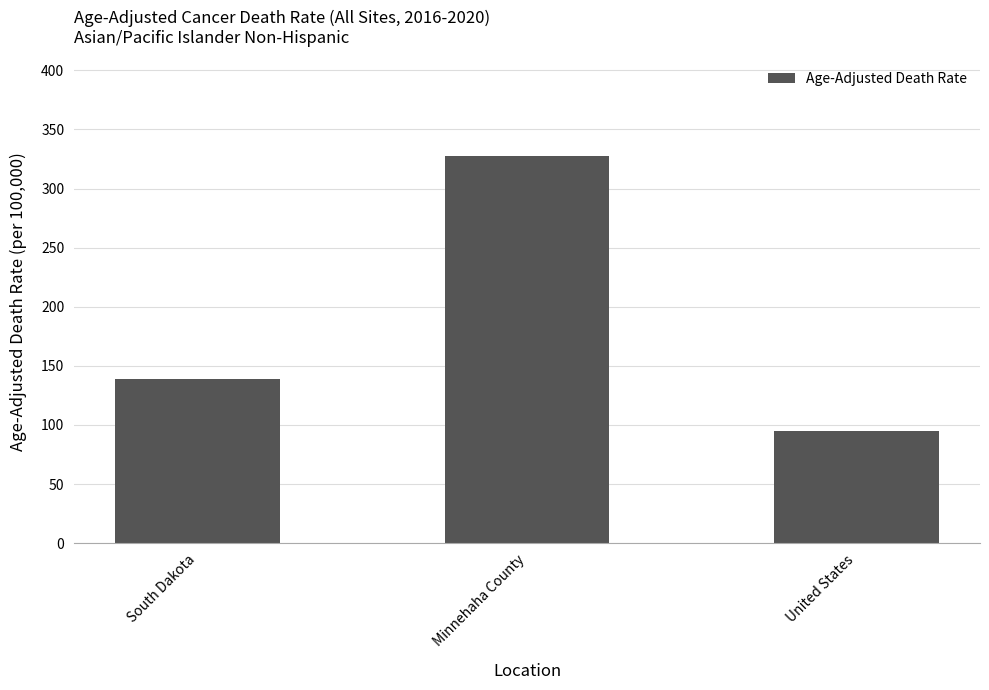

True or false: the data shows 138.8 at South Dakota.

True